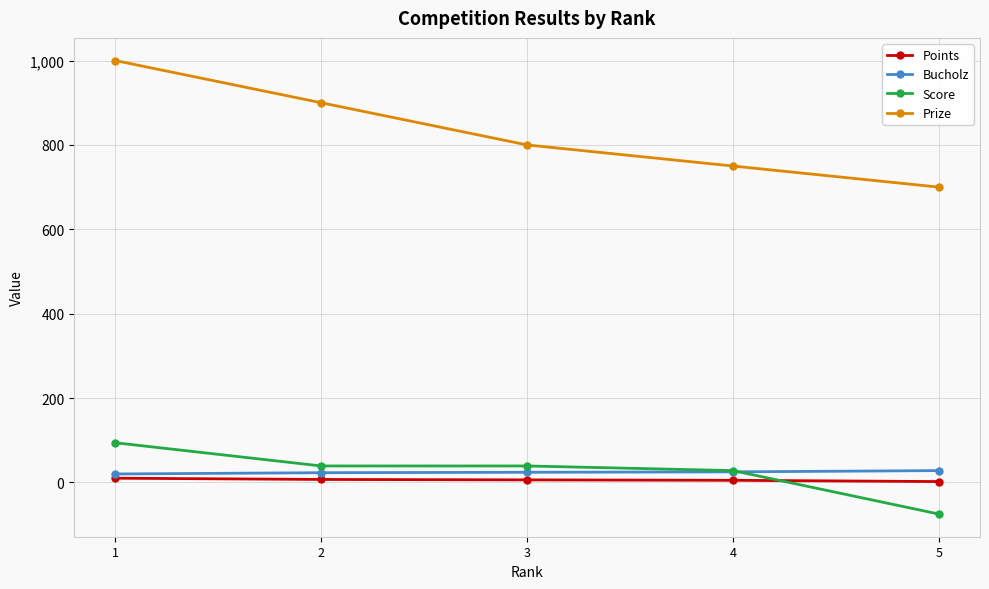

What is the spread (max minus min) of values at 5?

775